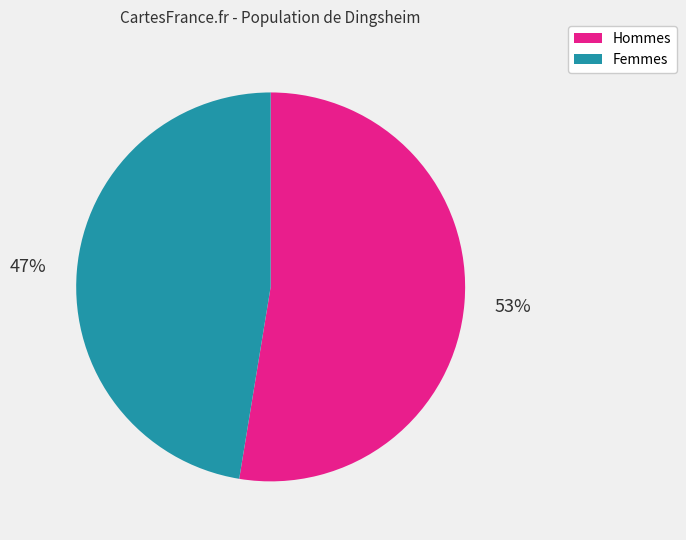

To the nearest percent, what is the average slice percentage?

50%